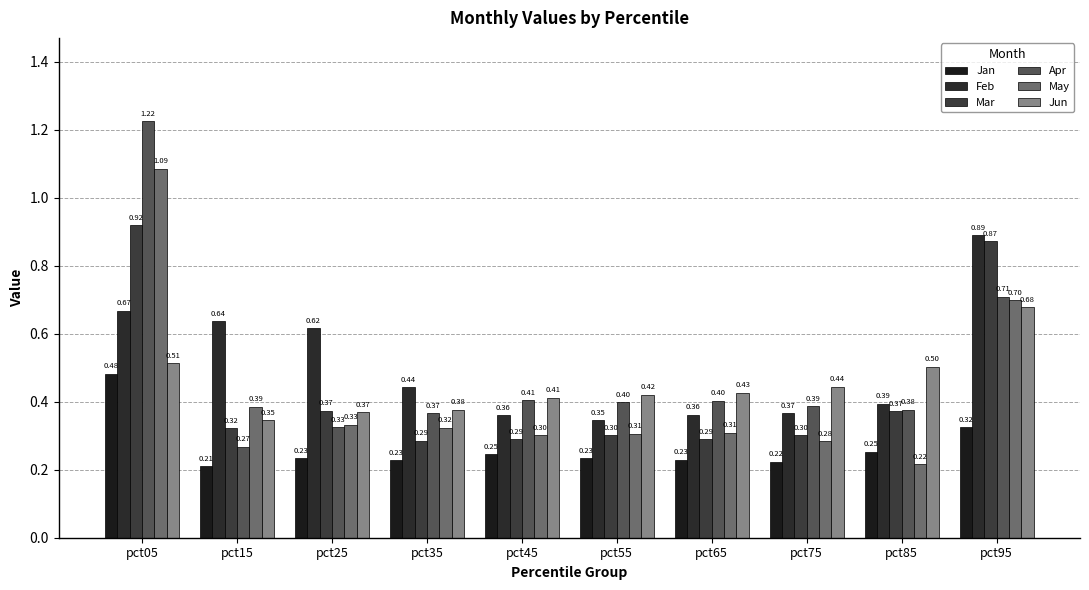

Count the Jun values in the range 0 to 1.

10